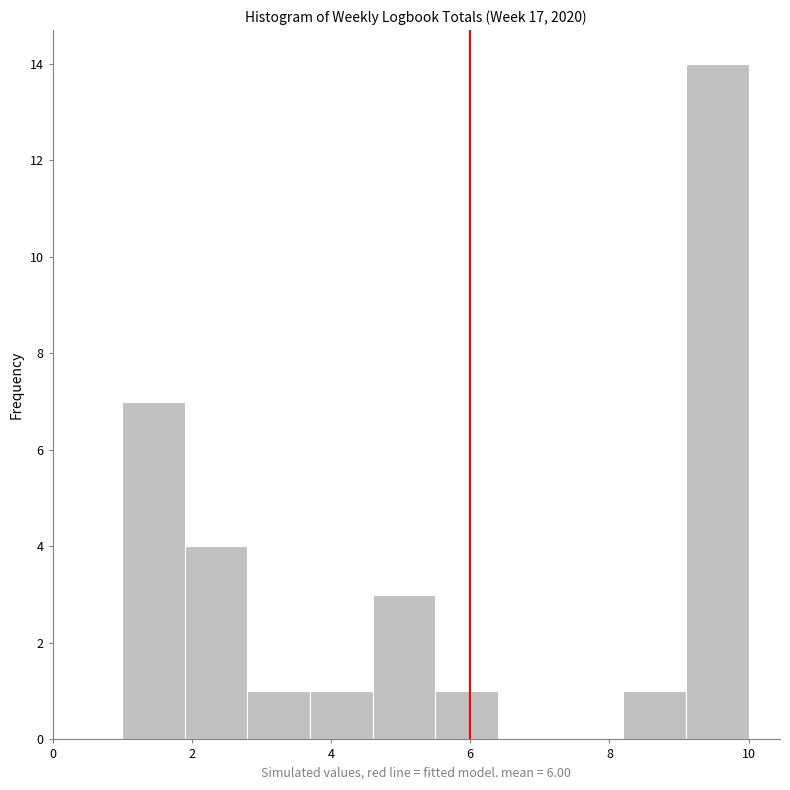

Which range on the x-axis has the tallest bar?

9.1 to 10.0